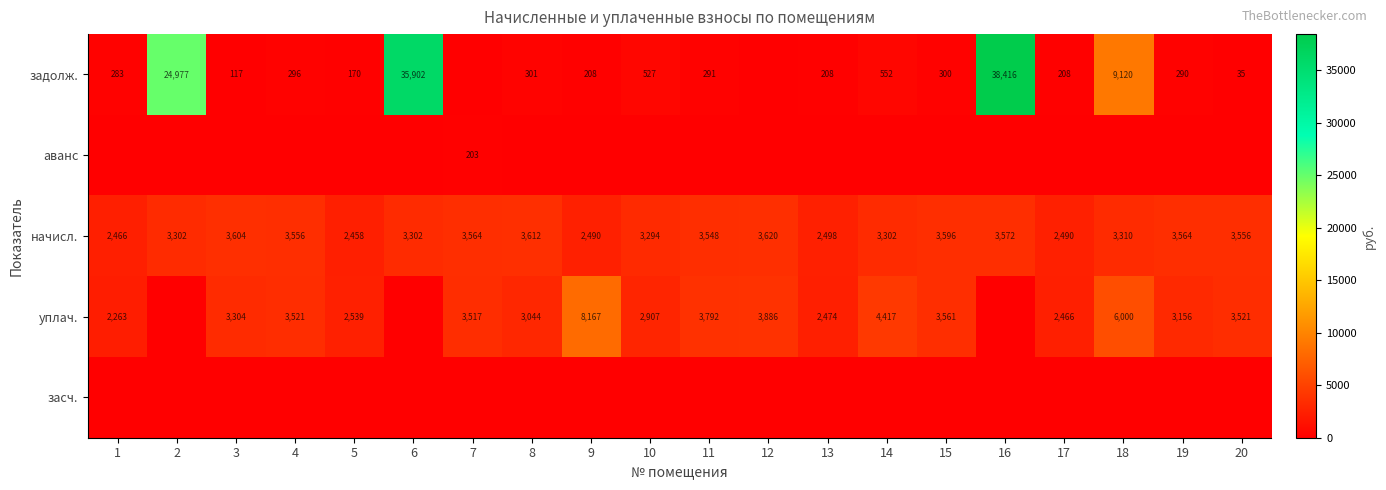

What is the maximum value shown in the chart?

38416.3